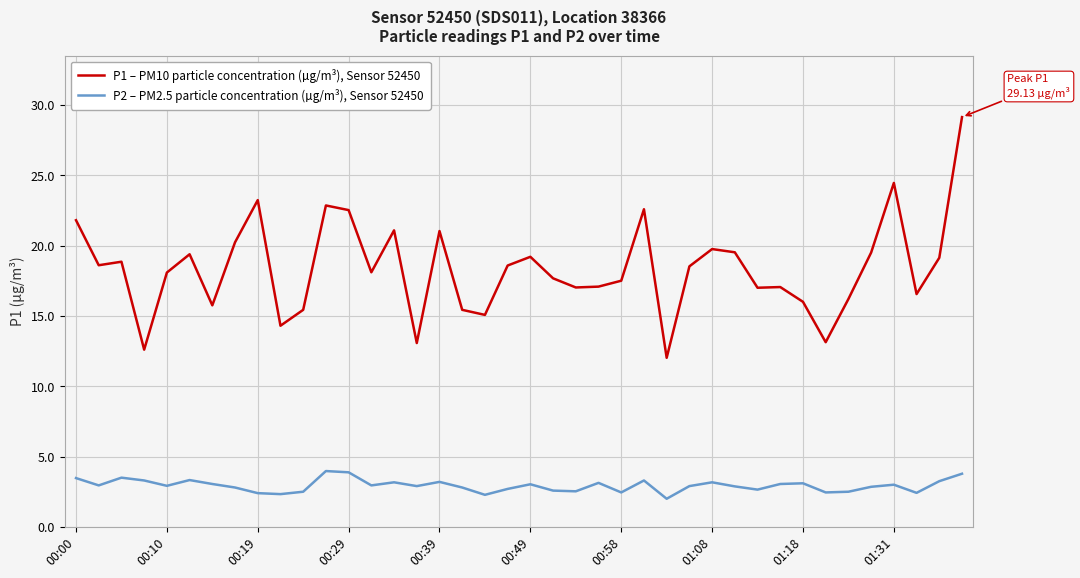

What is the difference between the maximum and minimum values in the P2 – PM2.5 particle concentration (µg/m³), Sensor 52450 series?

2.0